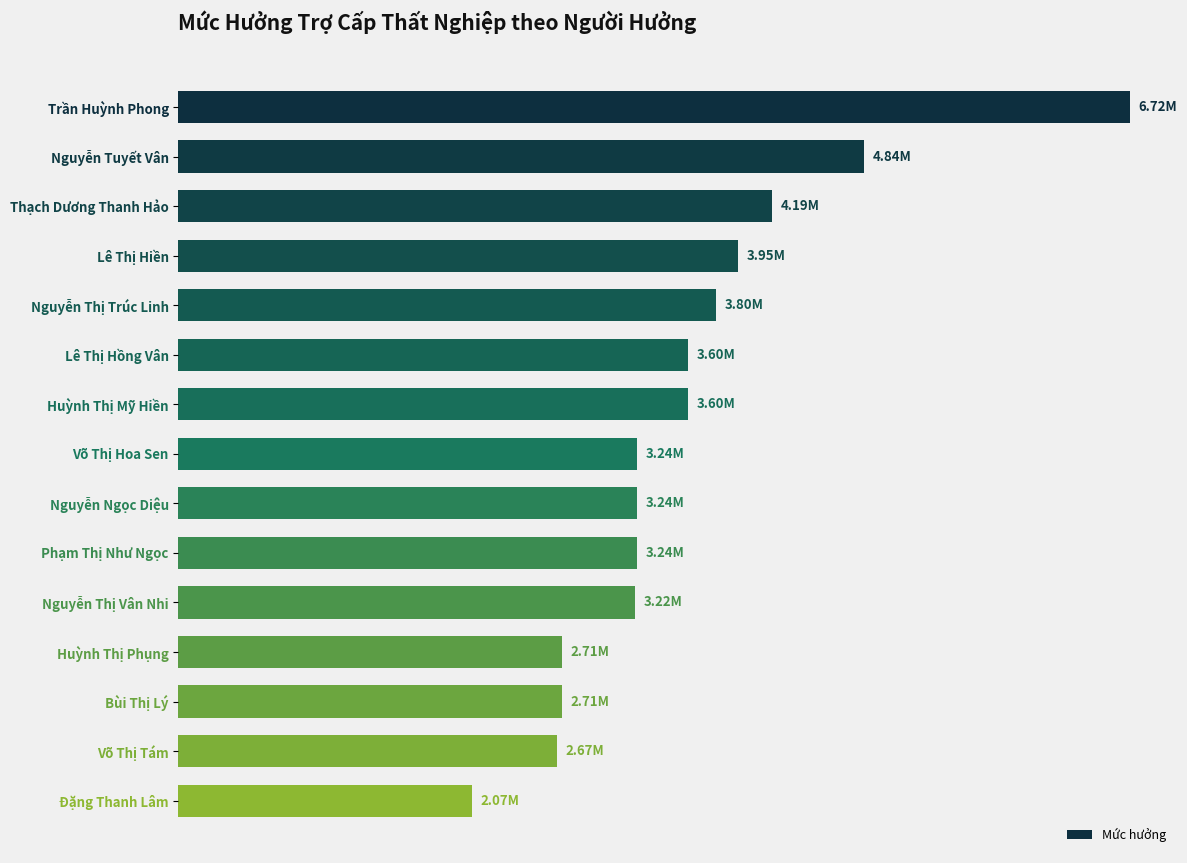

What is the sum of all values?

53803868